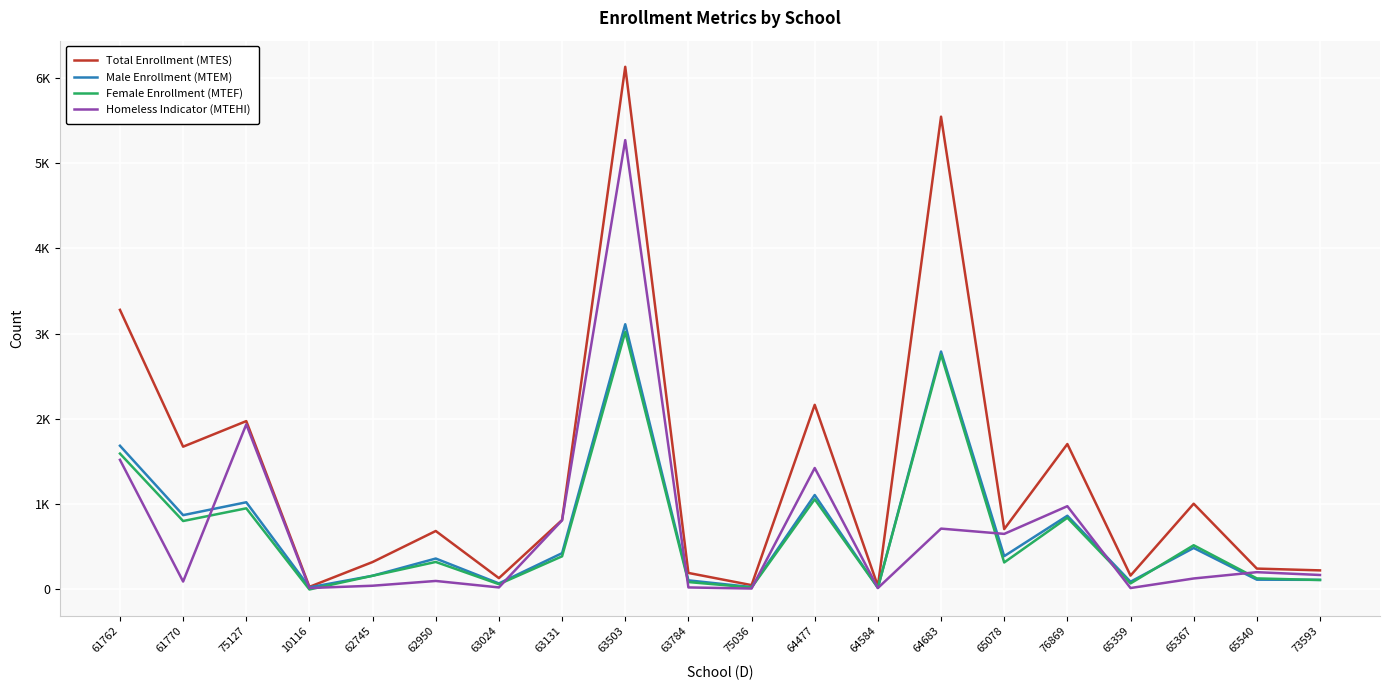

What are all the series names shown in the legend?

Total Enrollment (MTES), Male Enrollment (MTEM), Female Enrollment (MTEF), Homeless Indicator (MTEHI)